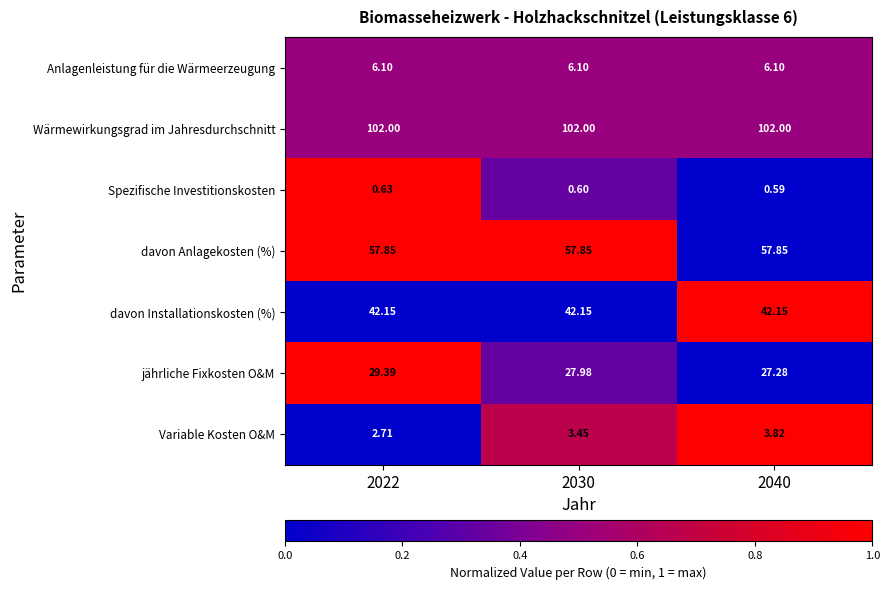

Which series has the largest range (max minus min)?

jährliche Fixkosten O&M